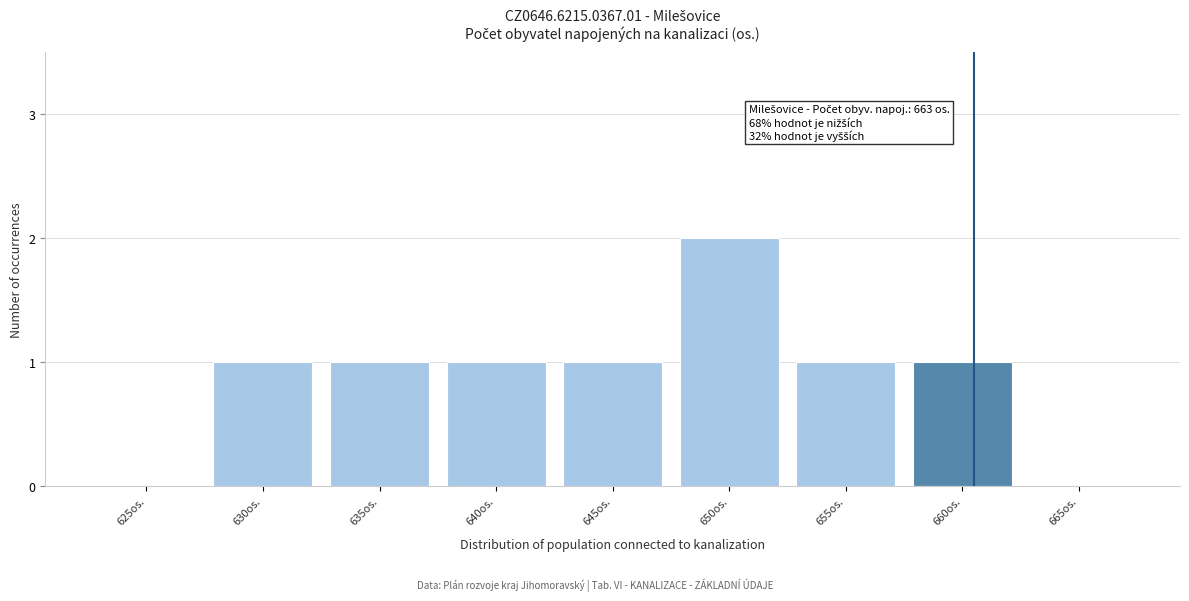

Reading left to right, extract all data points from this chart.

625os.=0	630os.=1	635os.=1	640os.=1	645os.=1	650os.=2	655os.=1	660os.=1	665os.=0